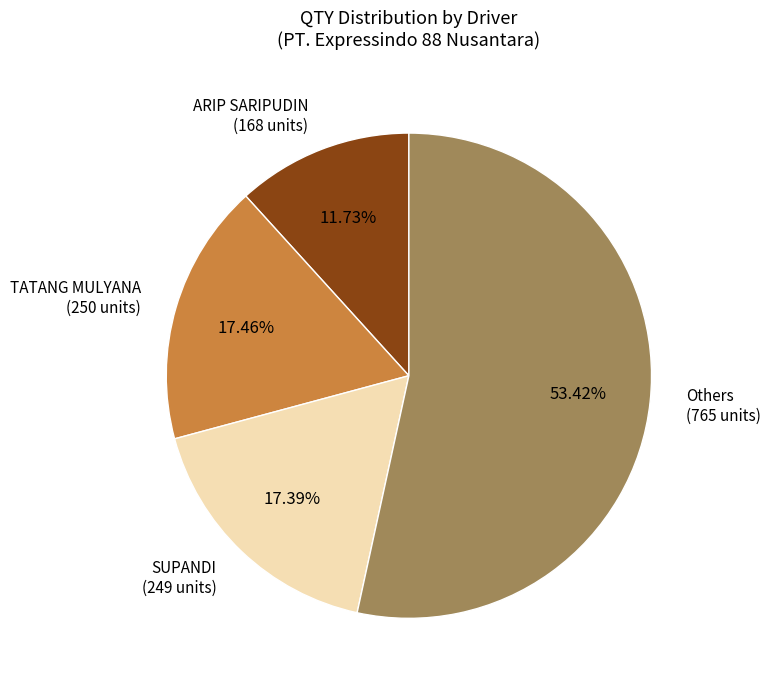

Count the number of slices in the pie.

4